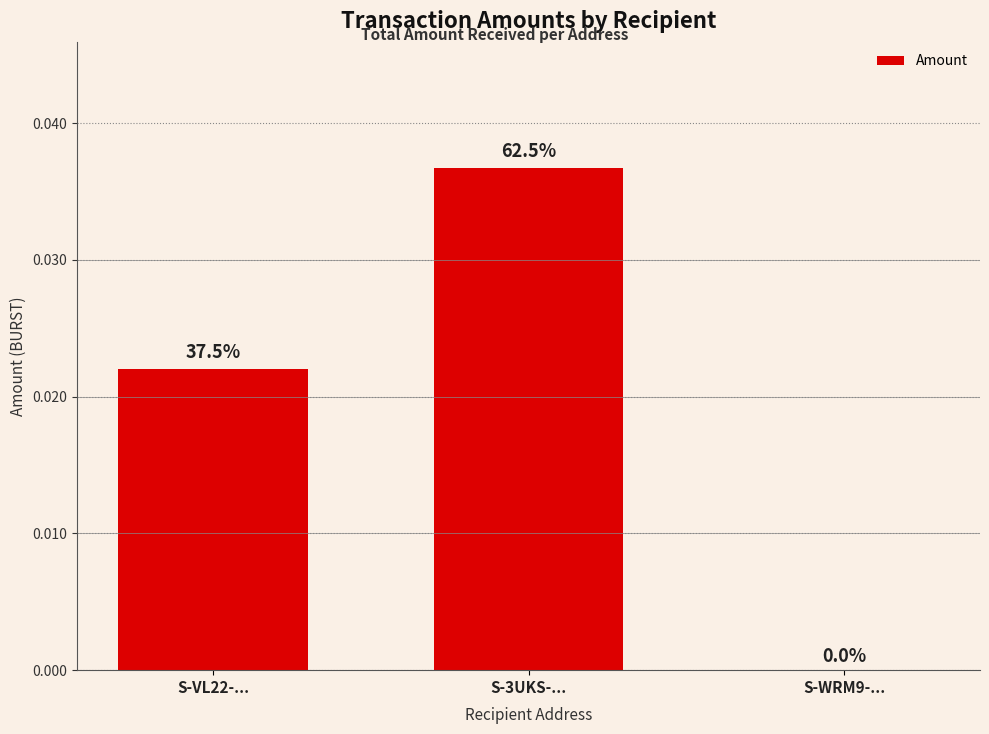

Are the bars horizontal?

No